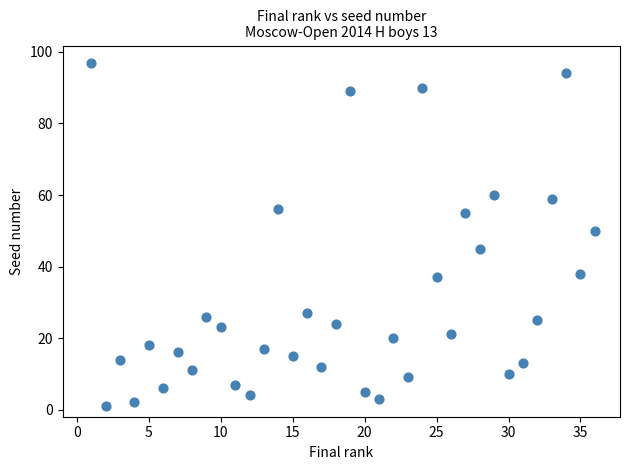

What is the range of Y values (max minus min)?

96